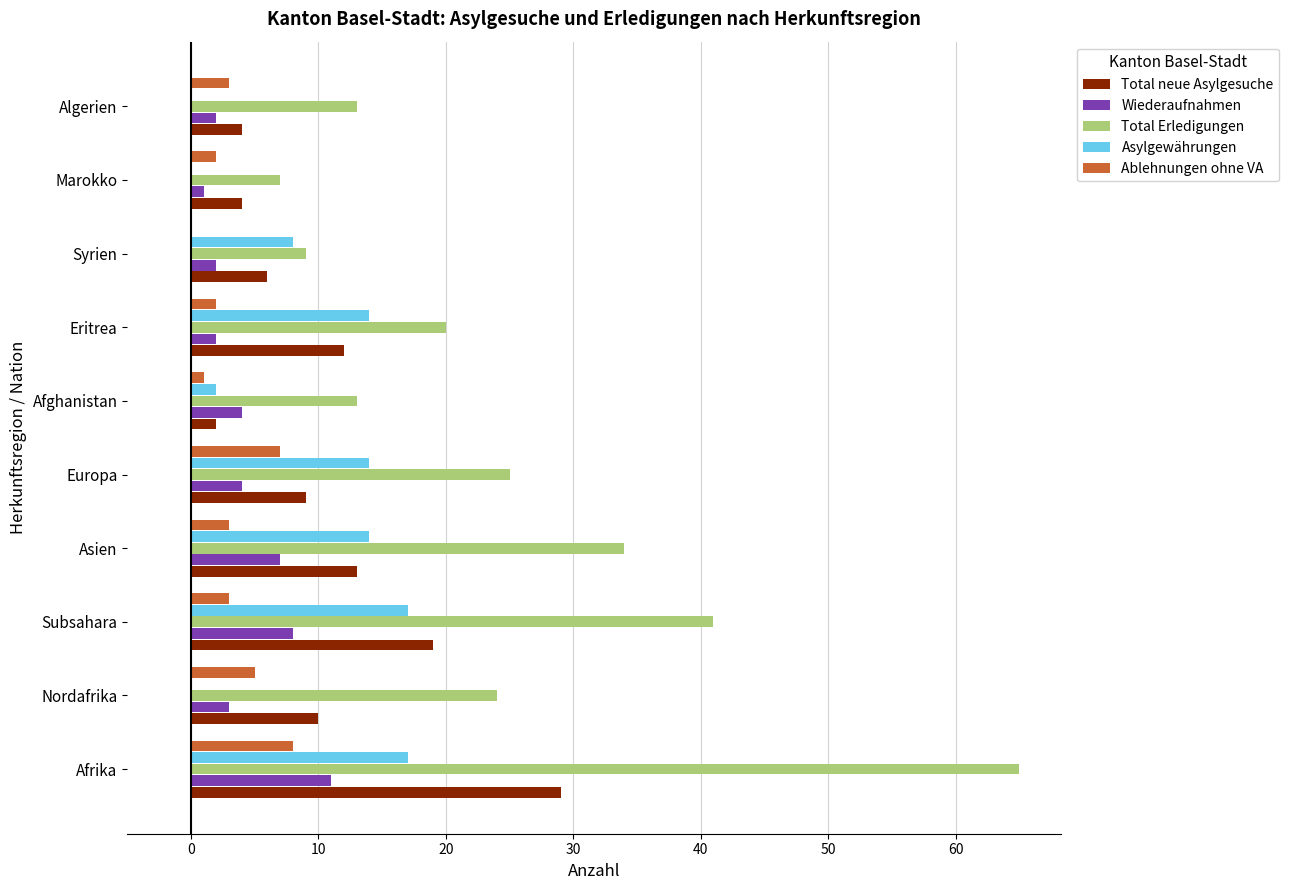

Count the number of data series in this chart.

5